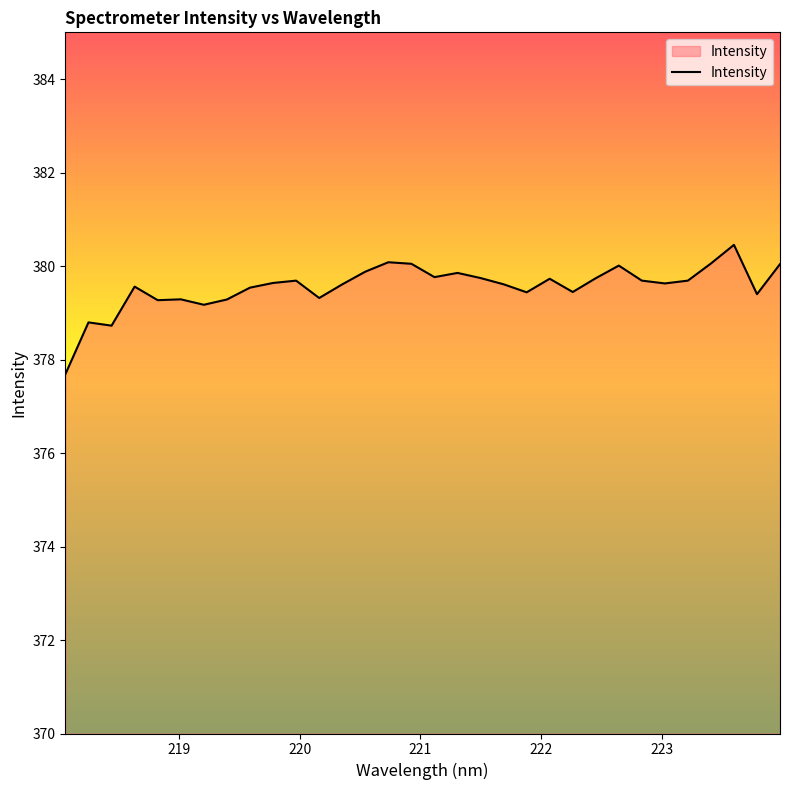

What is the difference between the maximum and minimum values?

2.8